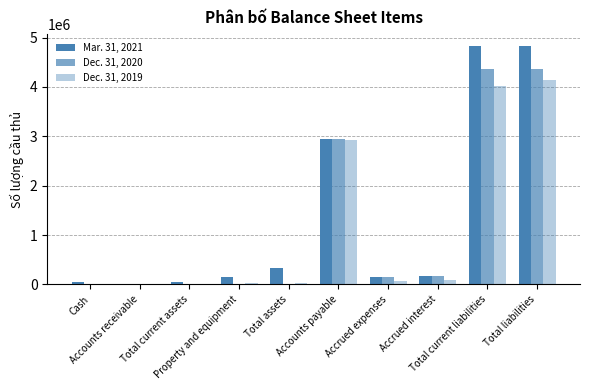

The Mar. 31, 2021 series shows 2226577 at Total liabilities. True or false?

False